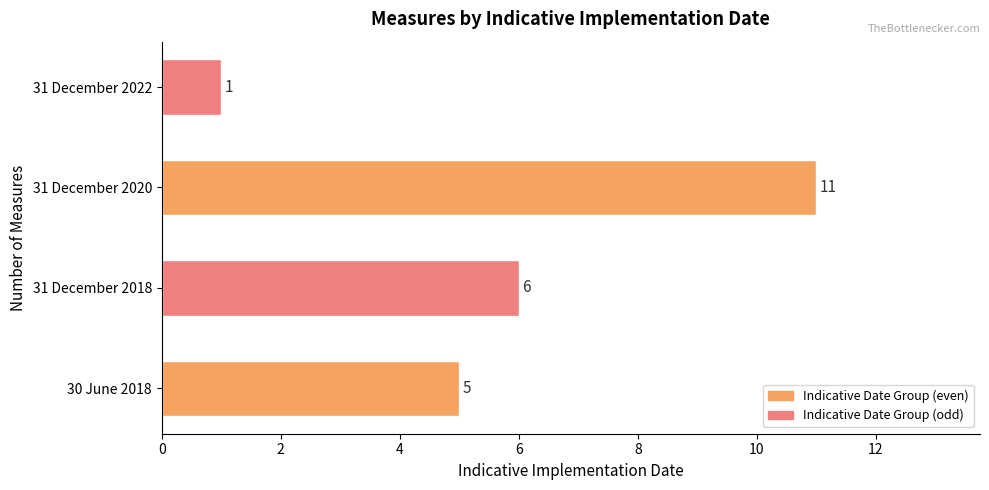

Count the values in the range 5 to 11.

3